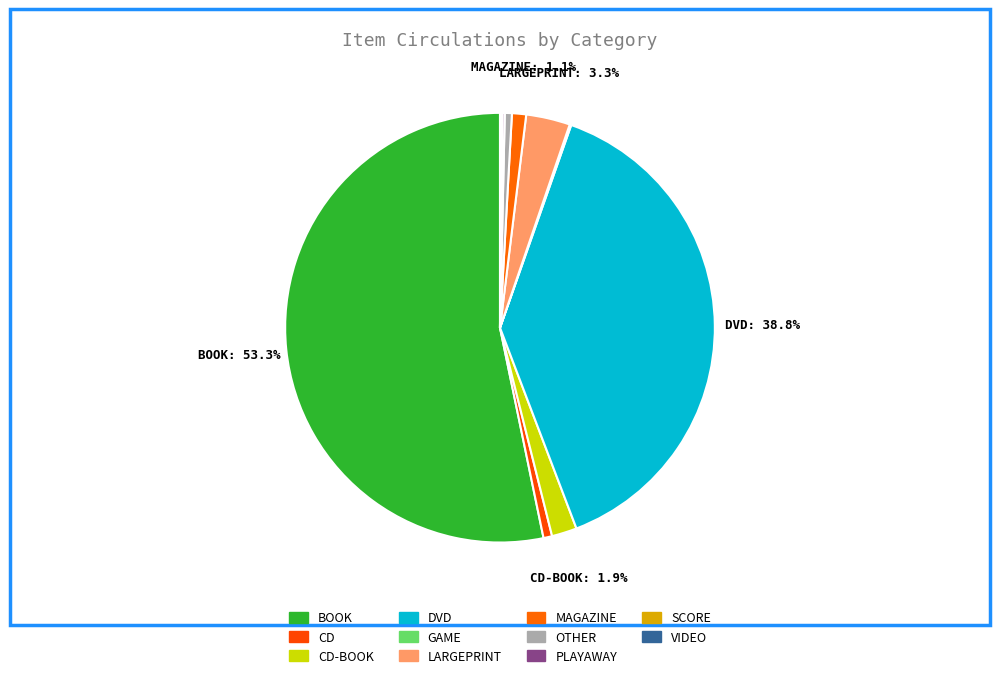

What percentage is the MAGAZINE slice, to the nearest percent?

1%